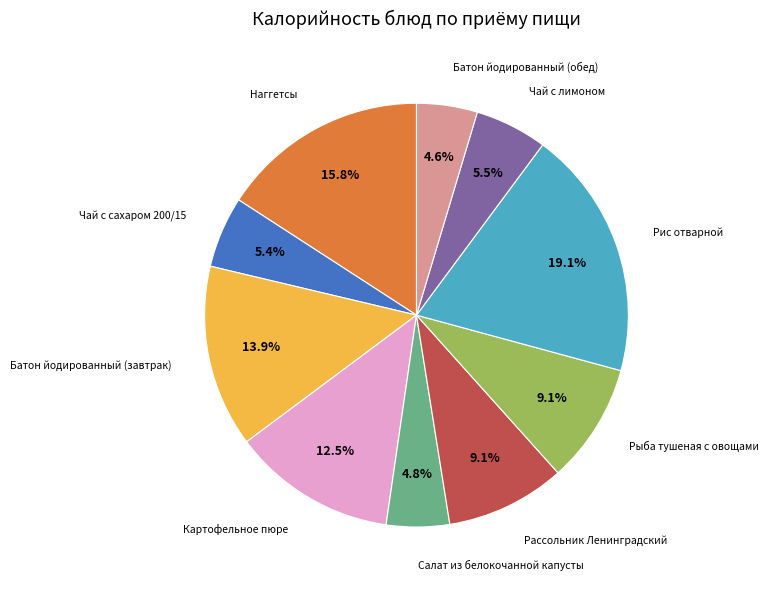

How many segments does this pie chart have?

10